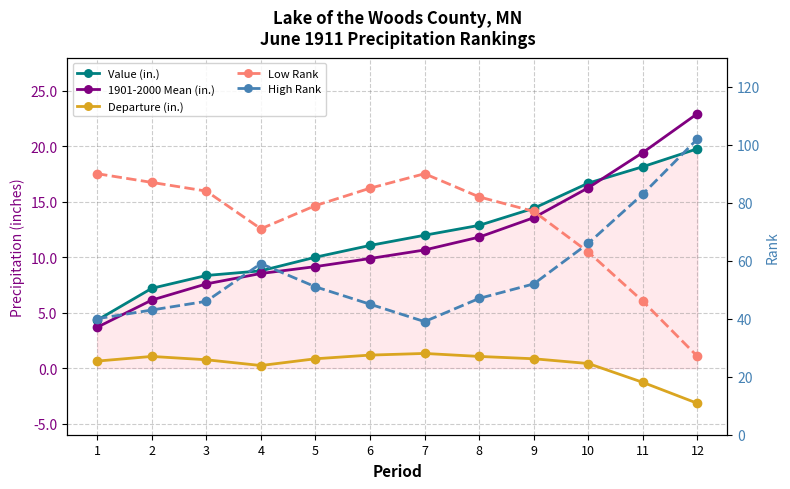

How many data points in High Rank are above 51?

5